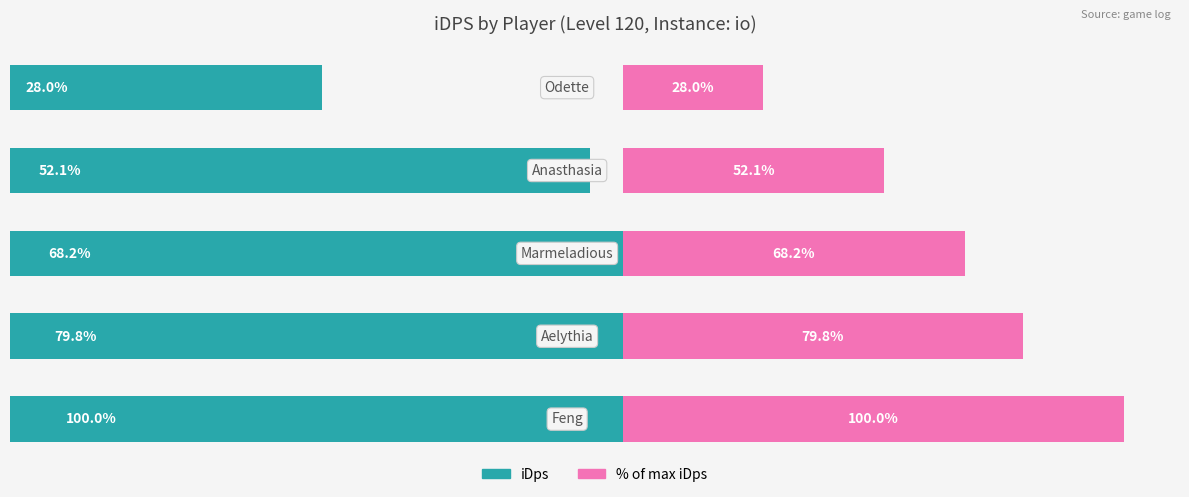

What is the minimum value for iDps?

2009.7